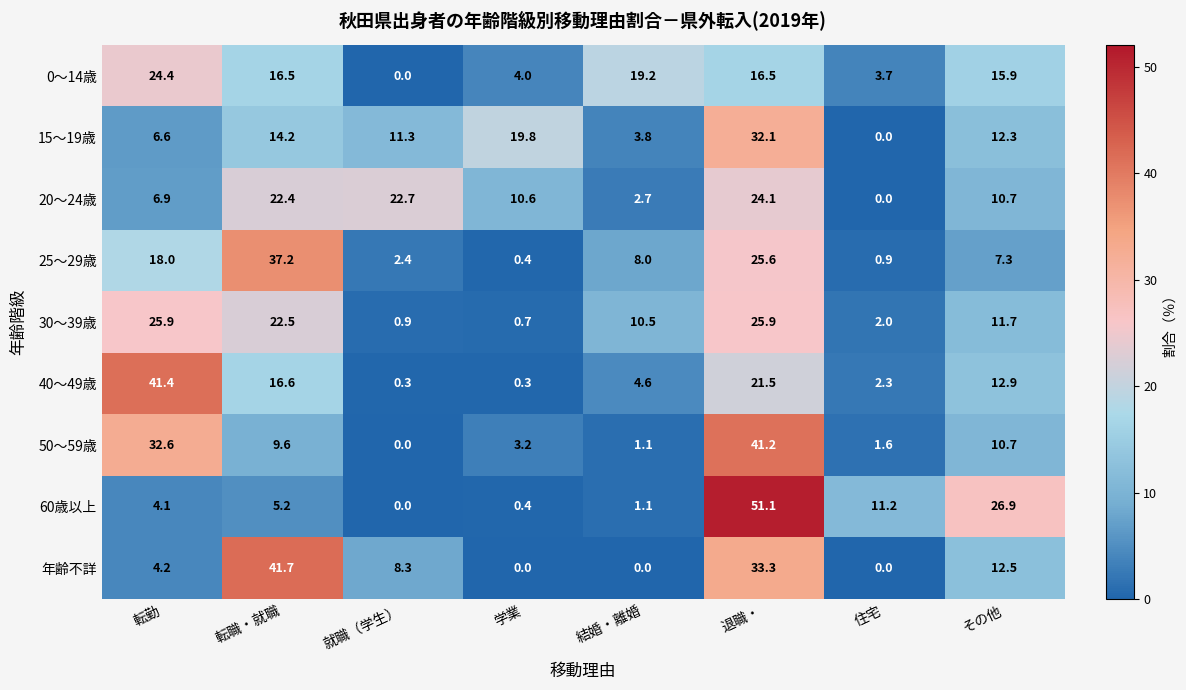

What is the total value across all series at 転勤?

164.1